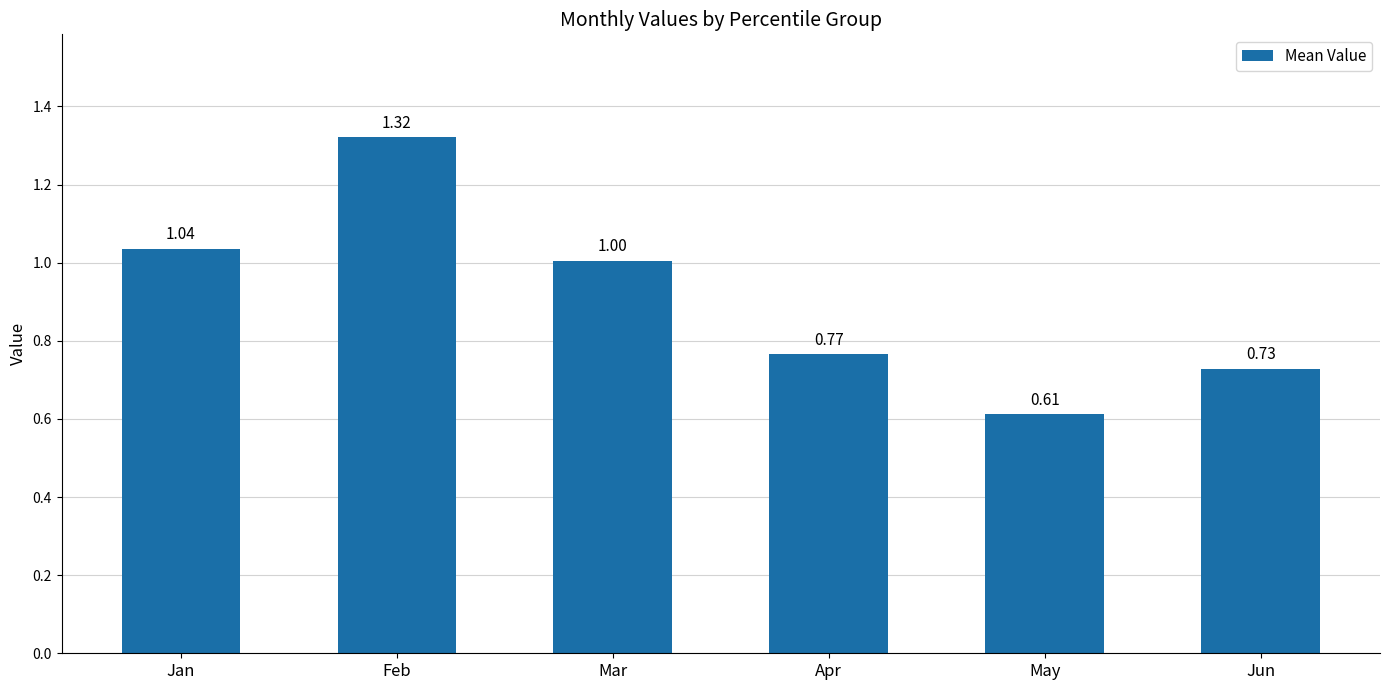

What is the value of the 1st bar from the left?

1.0